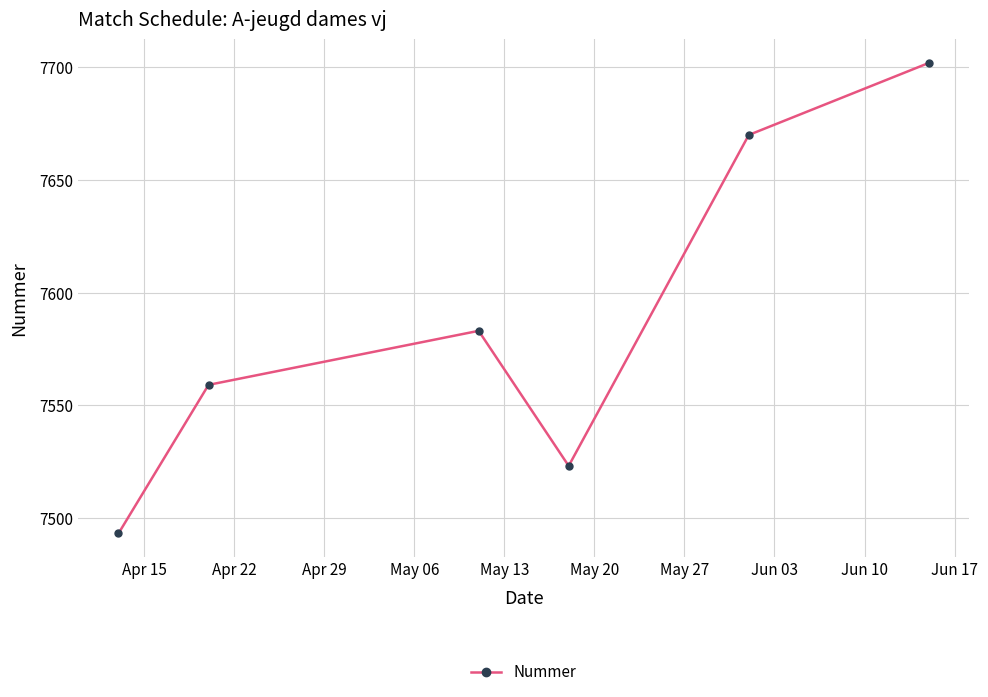

How many interior local valleys (lower than both neighbors) does the data have?

1